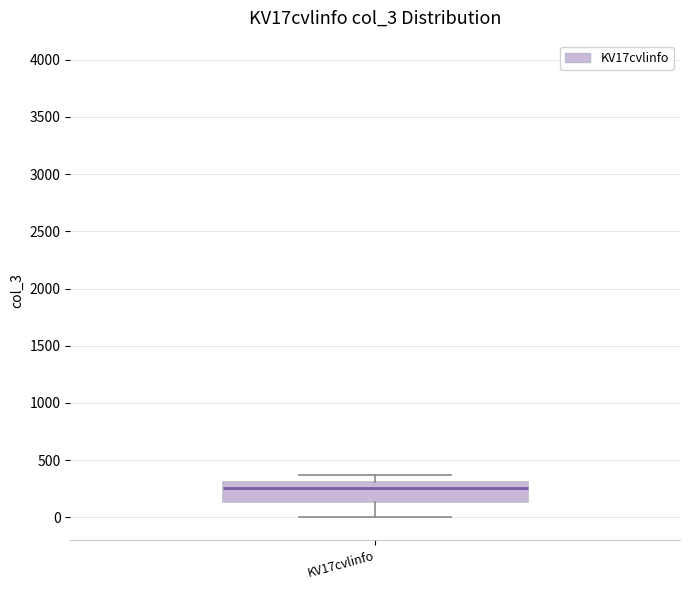

Read this box plot against the y-axis: the position of the median line, the range covered by the box, and the ends of both whiskers. The values are not printed on the chart, so give them approximately, as read against the axis.

median 250, box 150 to 300, whiskers 0 to 350